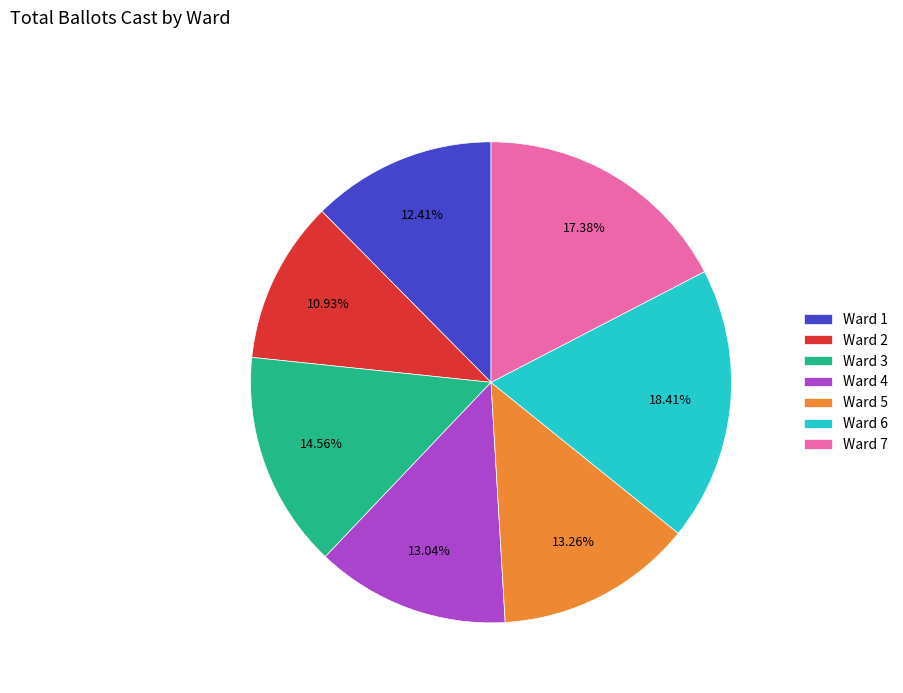

How many segments does this pie chart have?

7